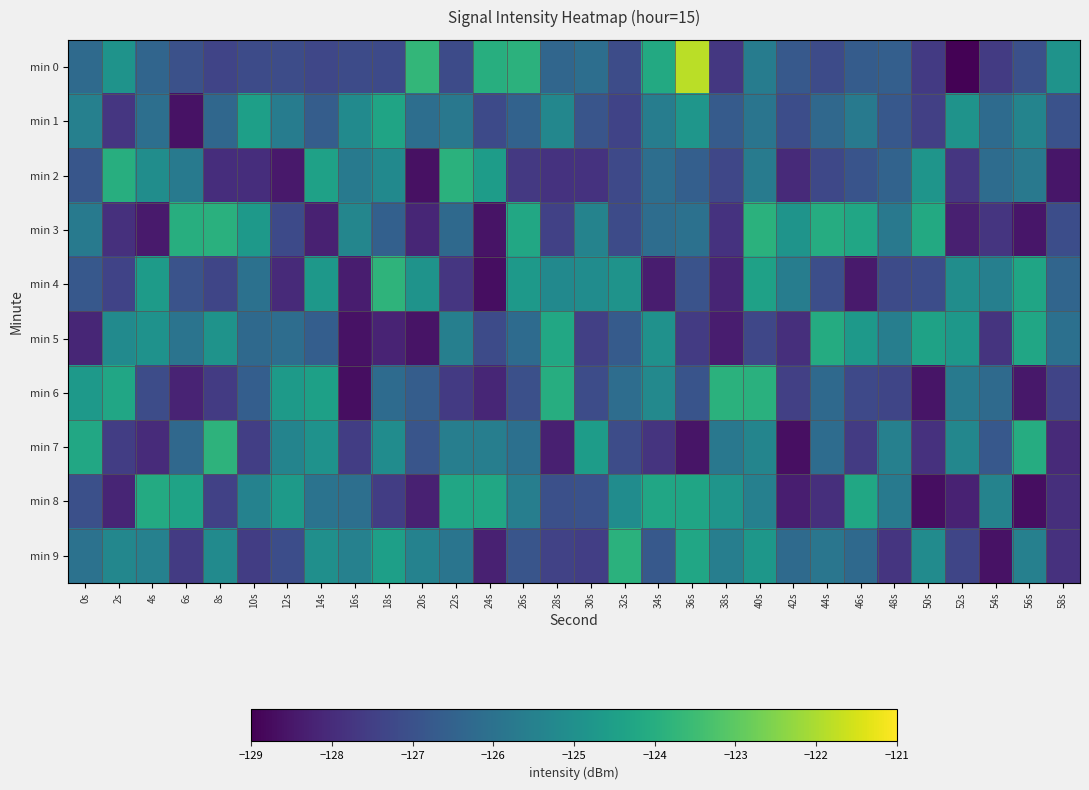

What is the greatest value displayed?

-121.8